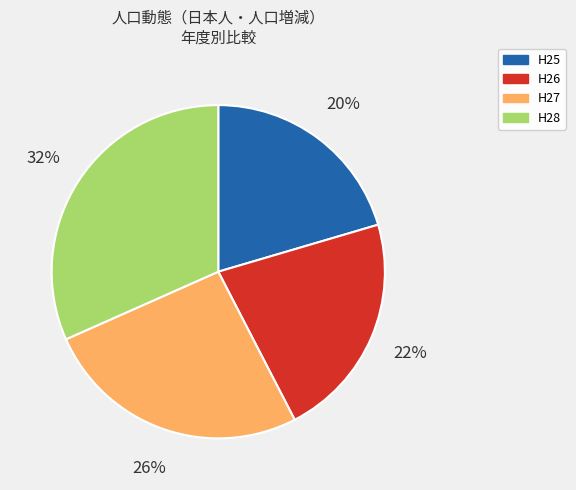

To the nearest percent, what is the average slice percentage?

25%